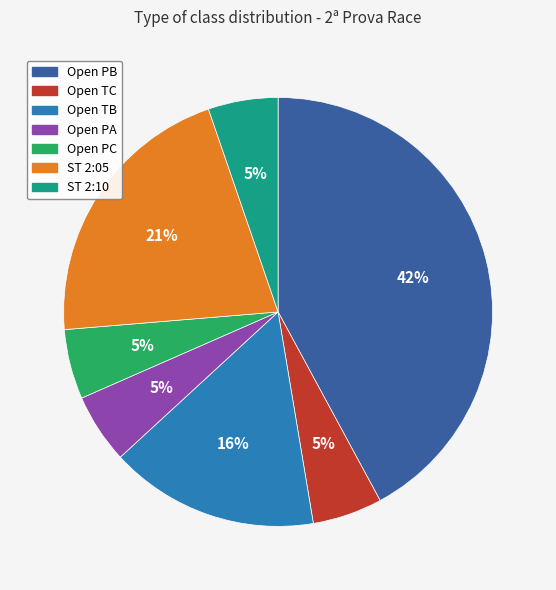

Does Open TC account for over 50% of the chart?

No